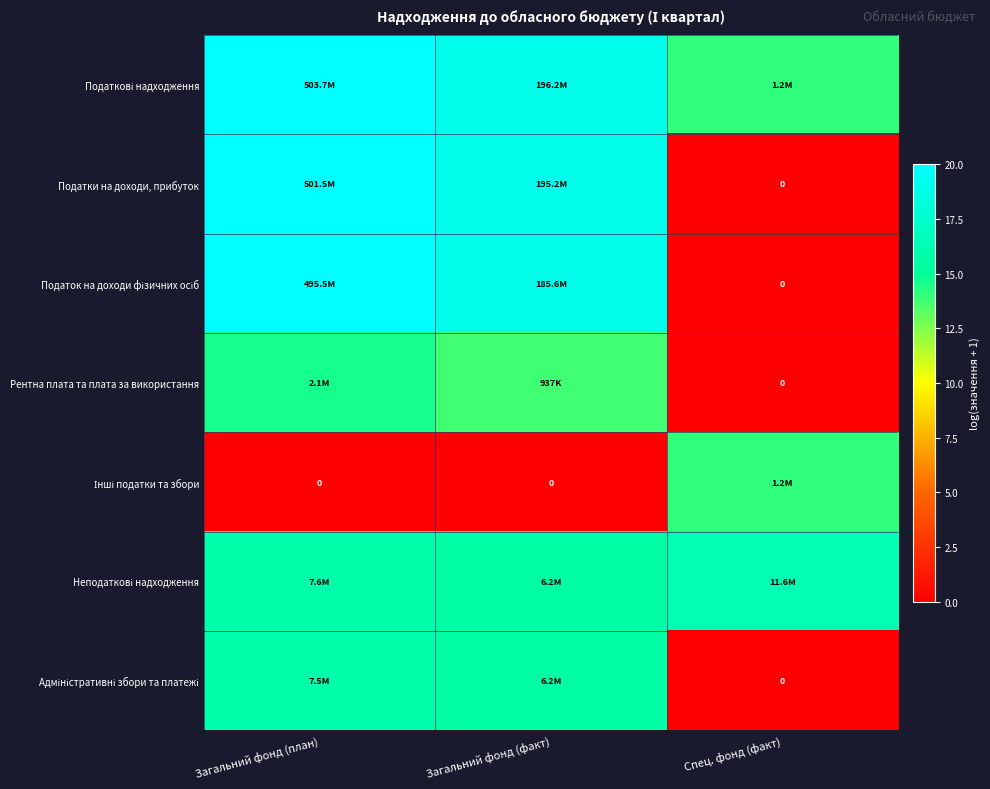

Is it true that Інші податки та збори equals -5.3 at Загальний фонд (факт)?

False